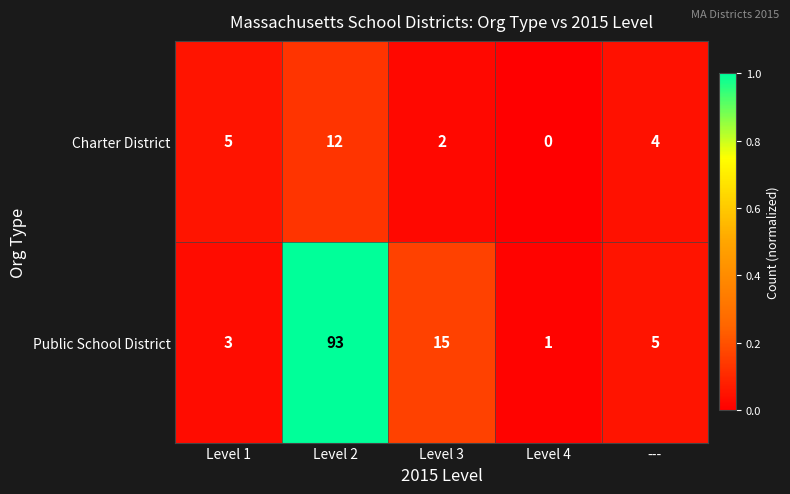

How many data points in Public School District are less than 5?

2